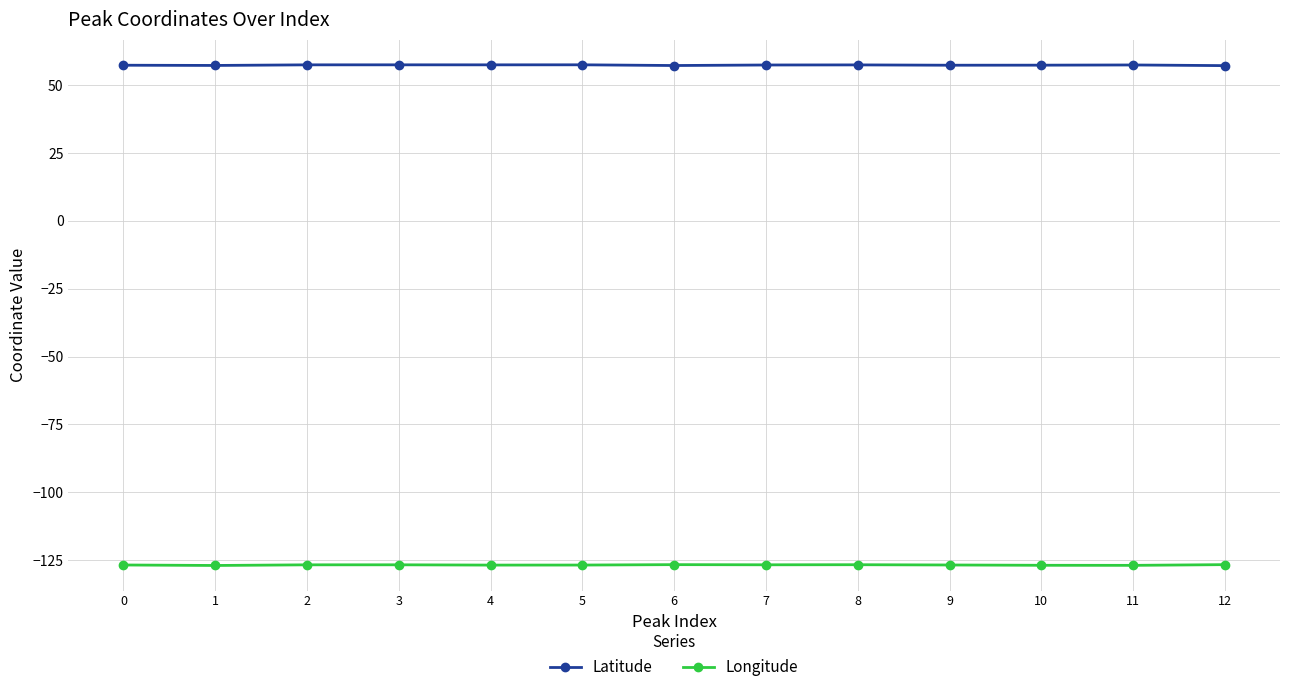

The value of Longitude at 10 is -126.9. True or false?

True